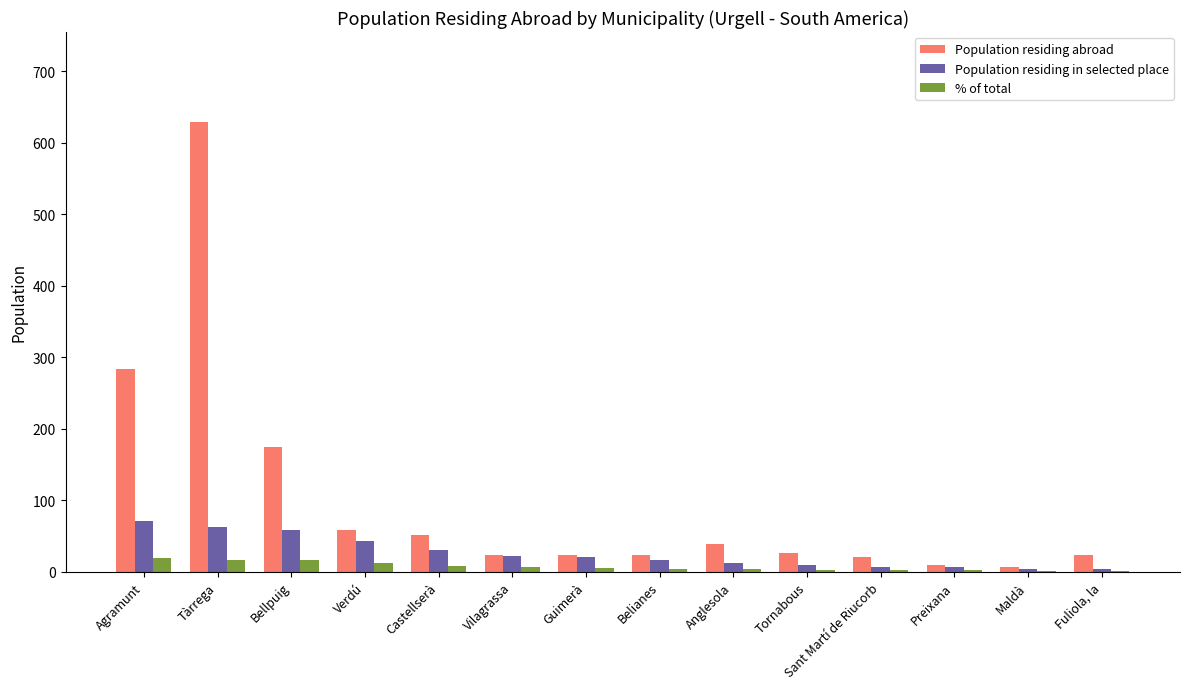

What is the maximum value for % of total?

19.0